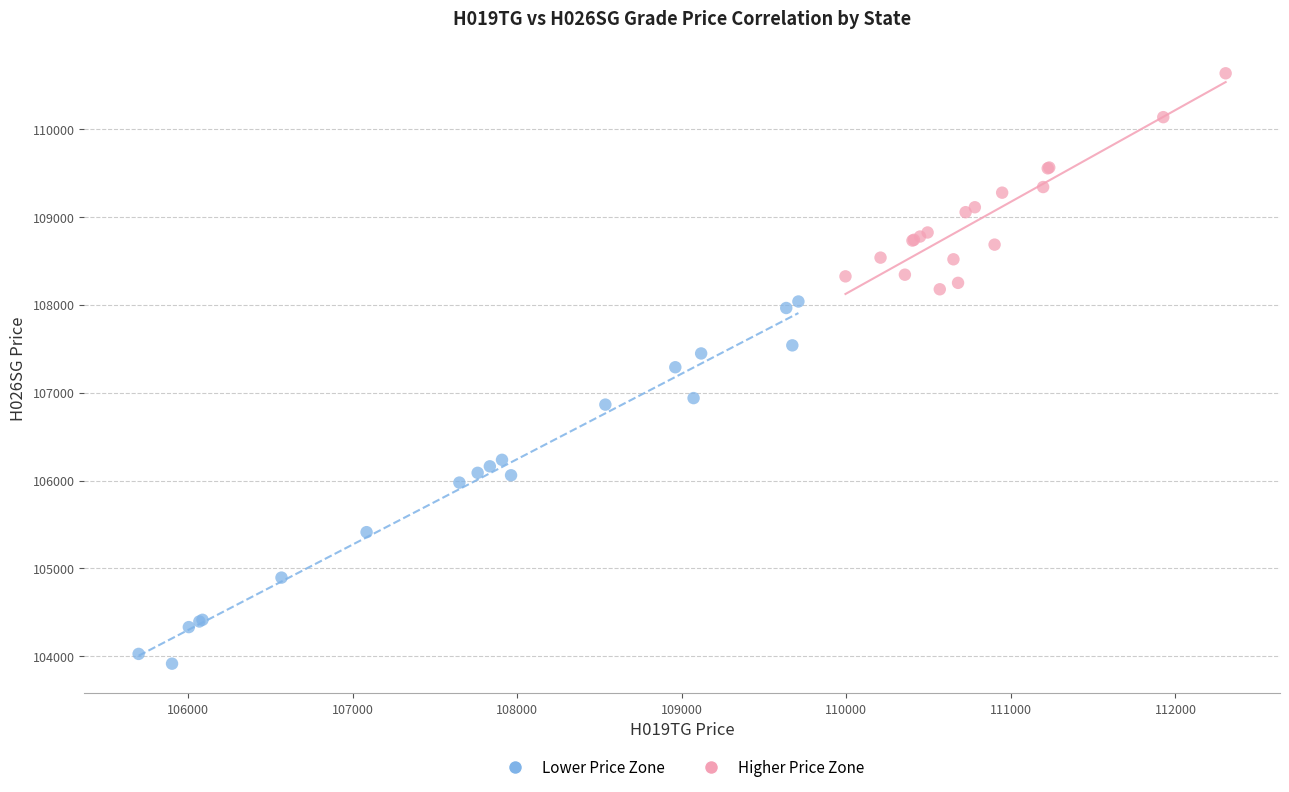

What are all the series names shown in the legend?

Lower Price Zone, Higher Price Zone